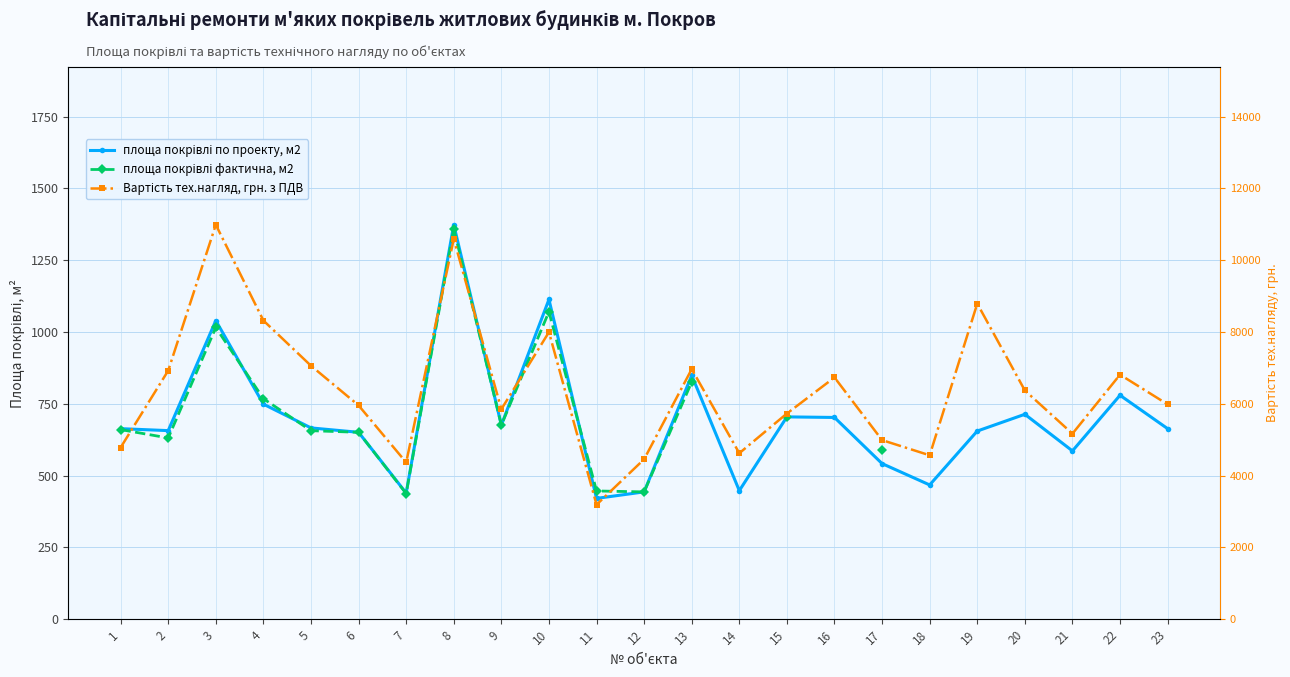

How many lines are shown in the chart?

3